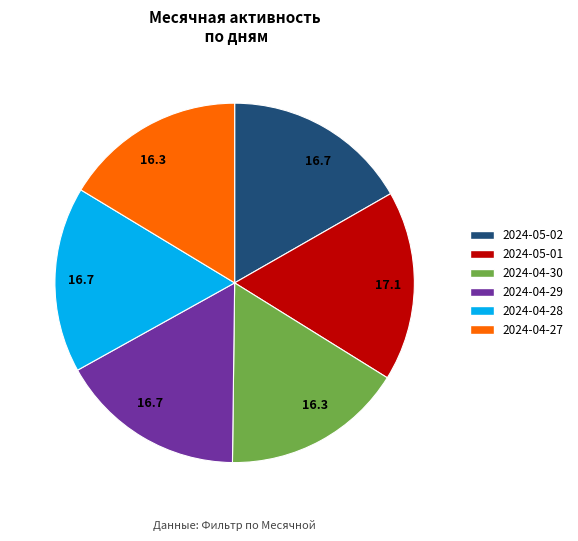

Is 2024-04-28 the majority of the pie?

No